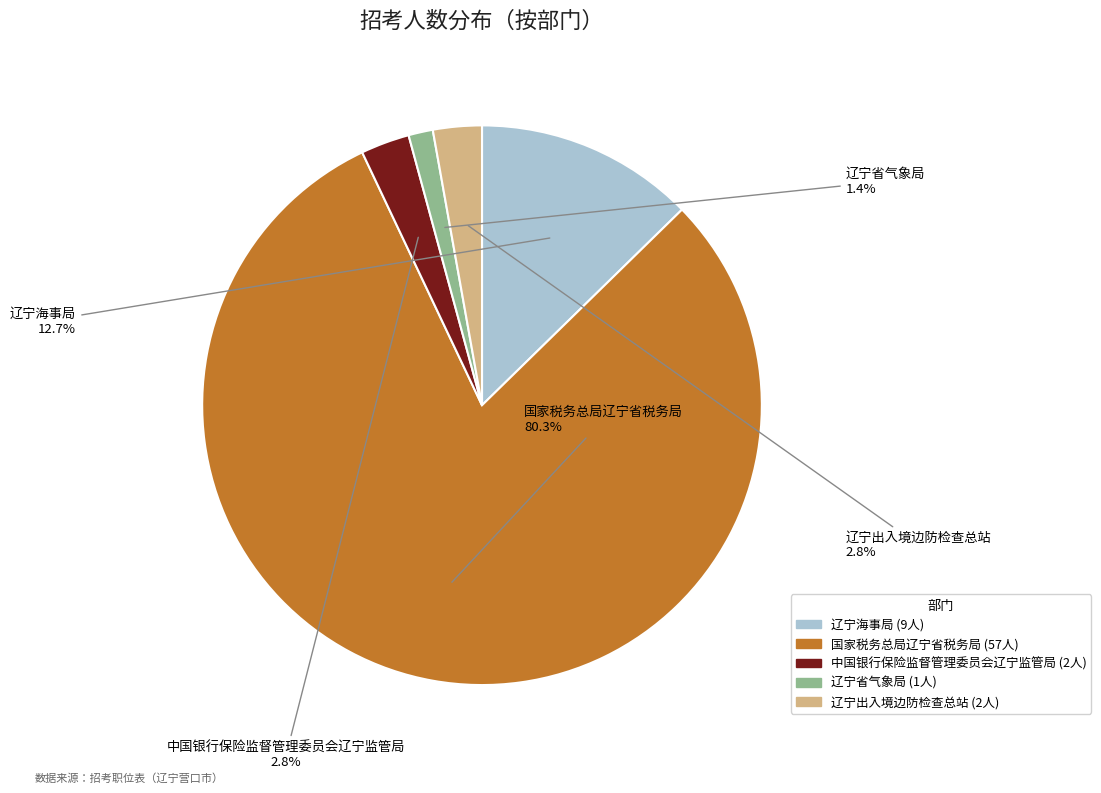

To the nearest percent, what is the difference between the largest and smallest slice percentages?

79%